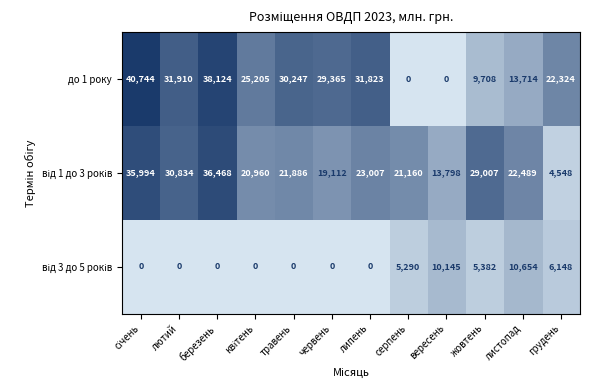

What is the difference between the maximum and minimum values in the до 1 року series?

40744